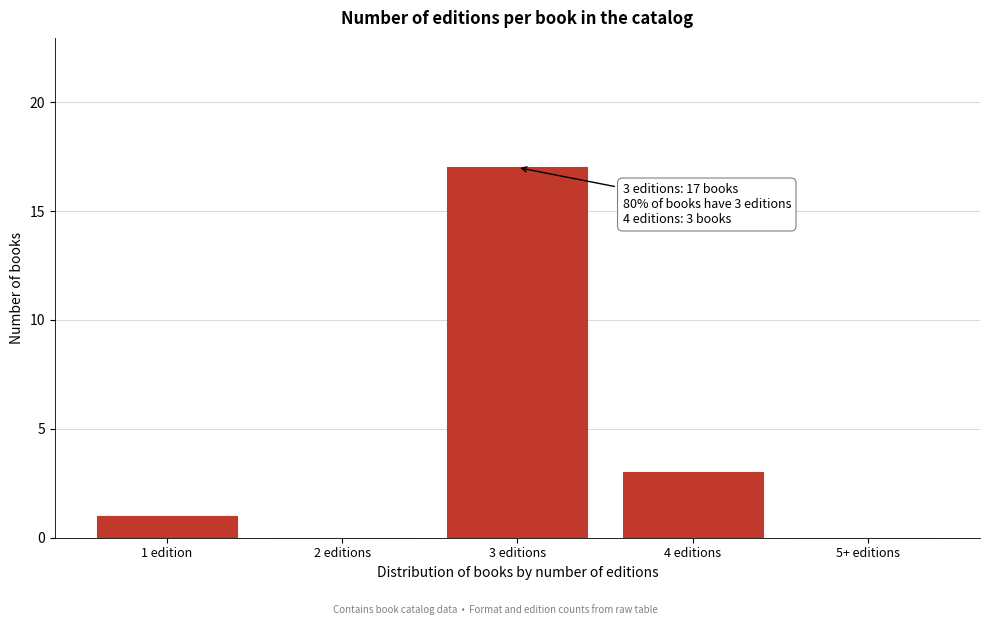

Reading left to right, list all the values displayed in this chart.

1 edition=1	2 editions=0	3 editions=17	4 editions=3	5+ editions=0